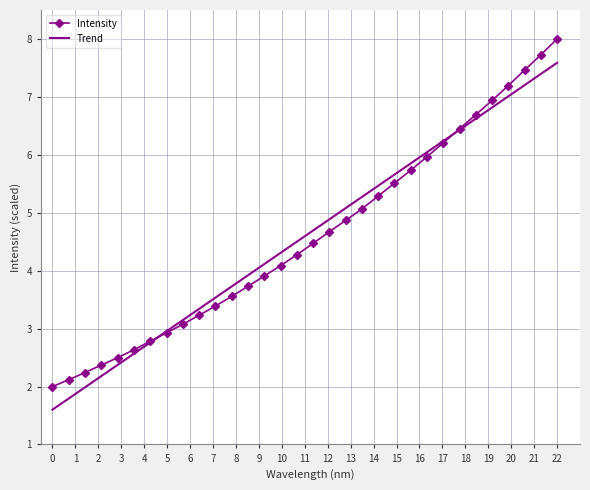

Reading left to right, transcribe all the data shown in this chart.

2.0	2.1	2.2	2.4	2.5	2.6	2.8	2.9	3.1	3.2	3.4	3.6	3.7	3.9	4.1	4.3	4.5	4.7	4.9	5.1	5.3	5.5	5.7	6.0	6.2	6.4	6.7	6.9	7.2	7.5	7.7	8.0